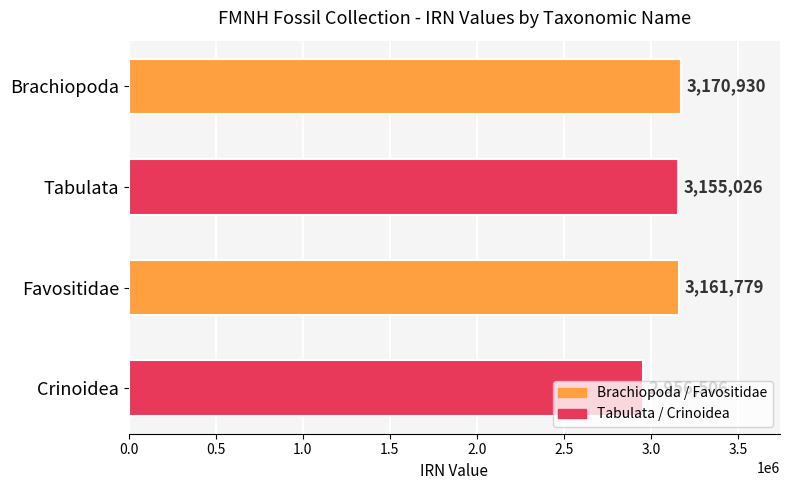

What is the change in value from Brachiopoda to Tabulata?

-15904